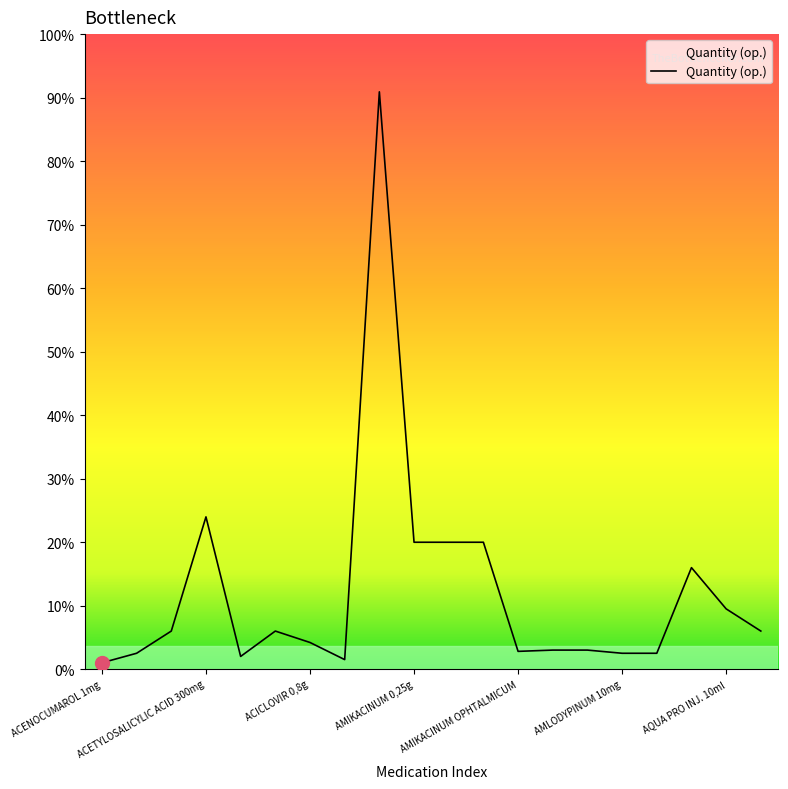

Is this an area chart (filled region under the line)?

Yes